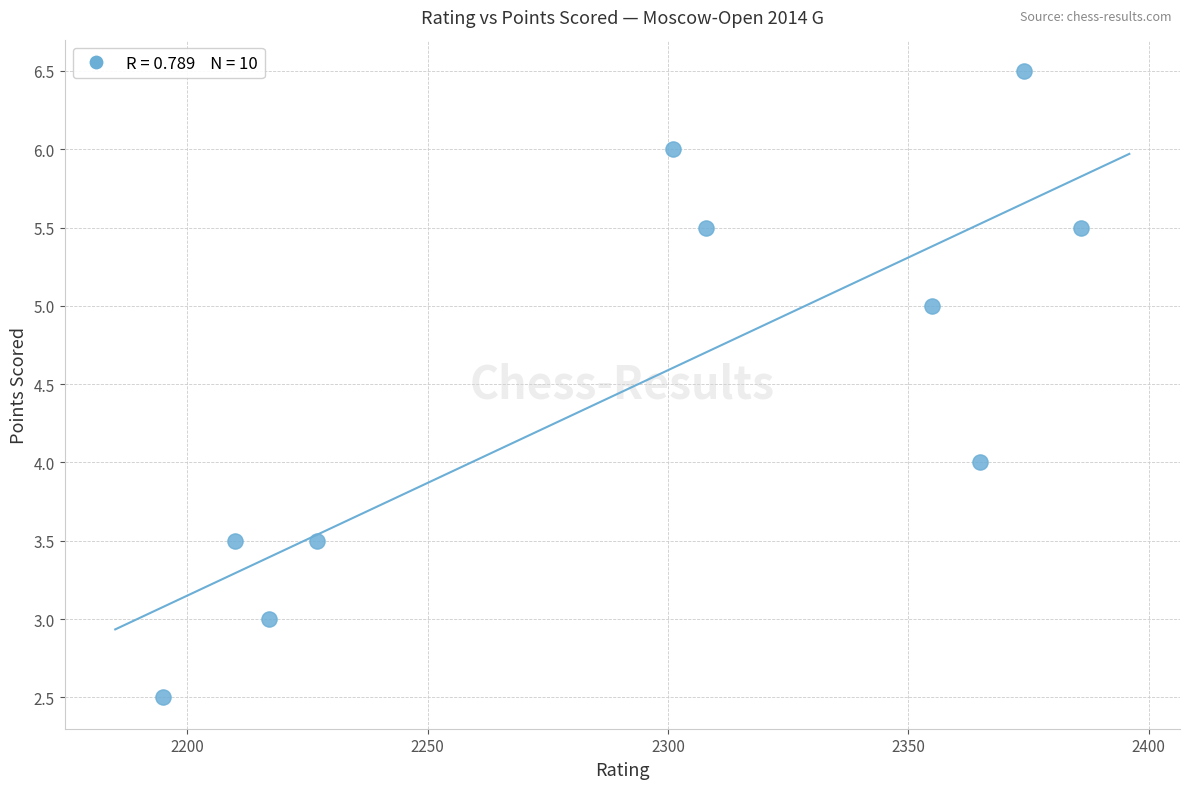

What is the average X value?

2293.8